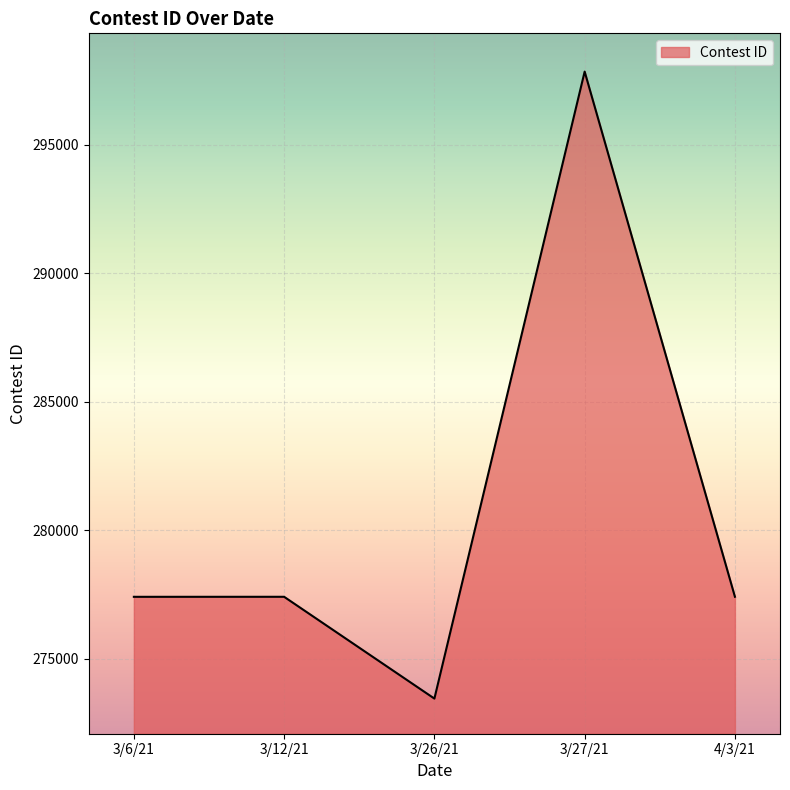

The value at 3/27/21 is 128152. True or false?

False